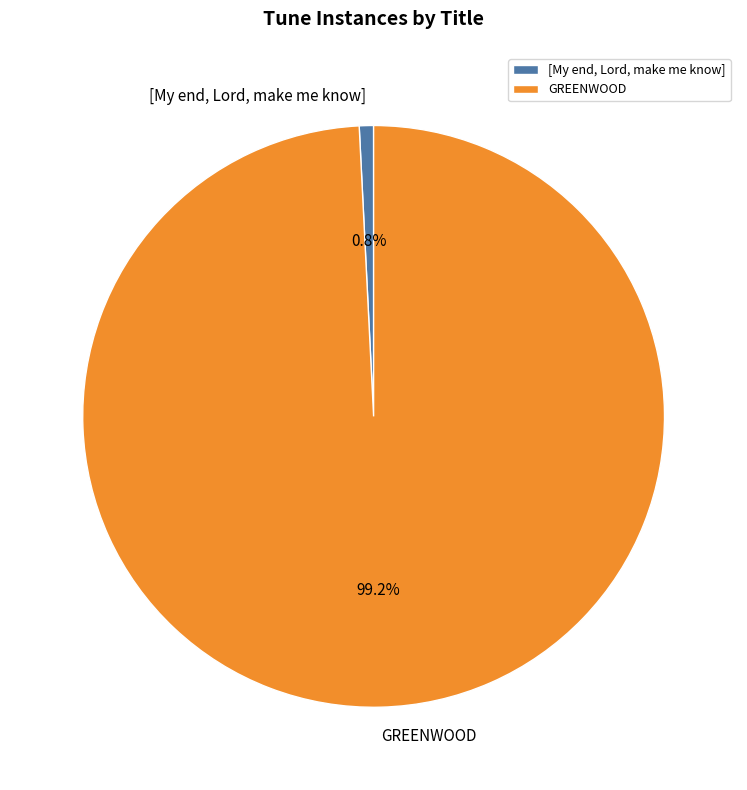

Which has a higher value, GREENWOOD or [My end, Lord, make me know]?

GREENWOOD